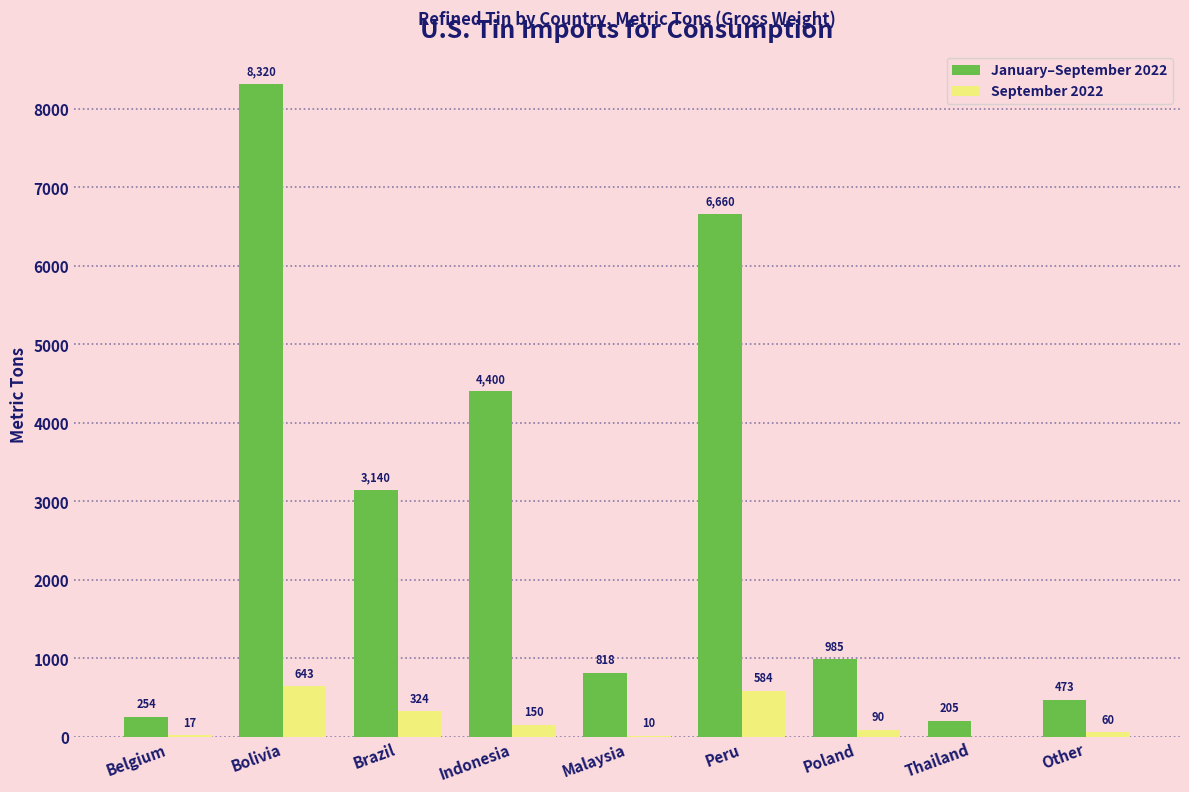

What are all the series names shown in the legend?

January–September 2022, September 2022